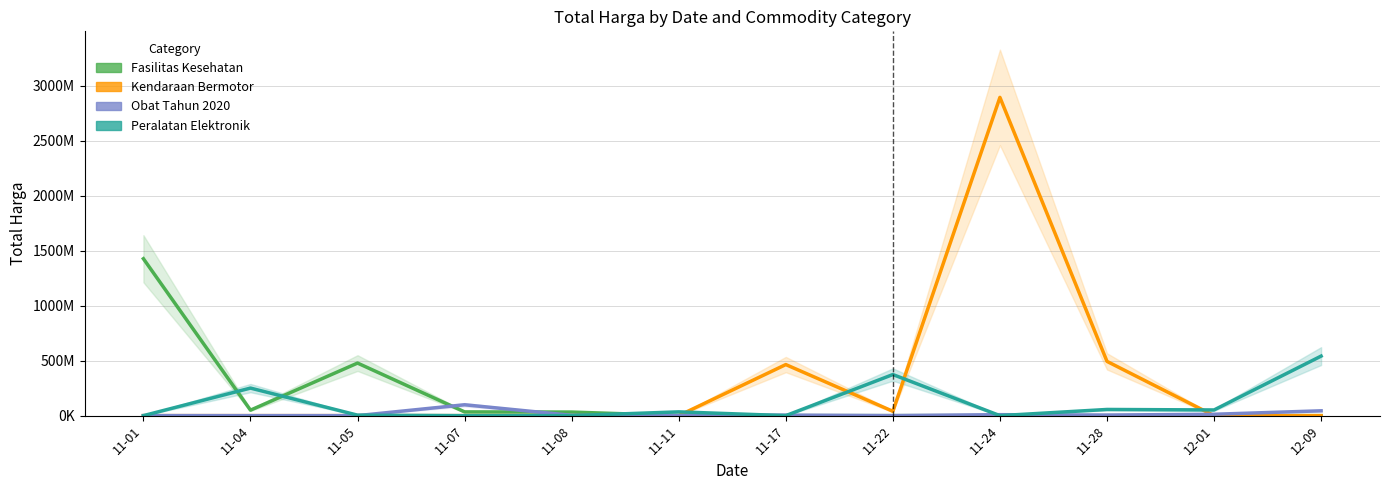

The value of Fasilitas Kesehatan at 11-04 is 11029451. True or false?

False